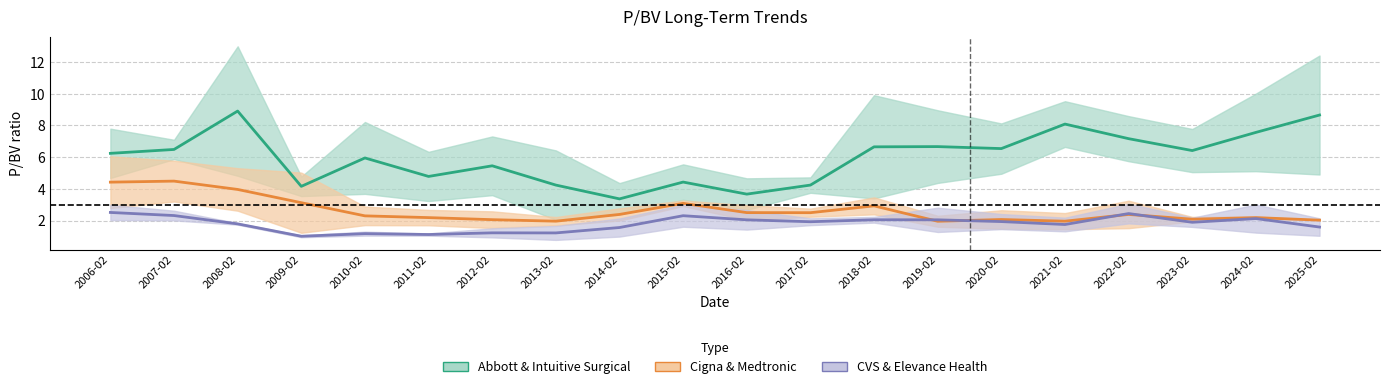

True or false: CVS & Elevance and Abbott & Intuitive cross at least once.

False